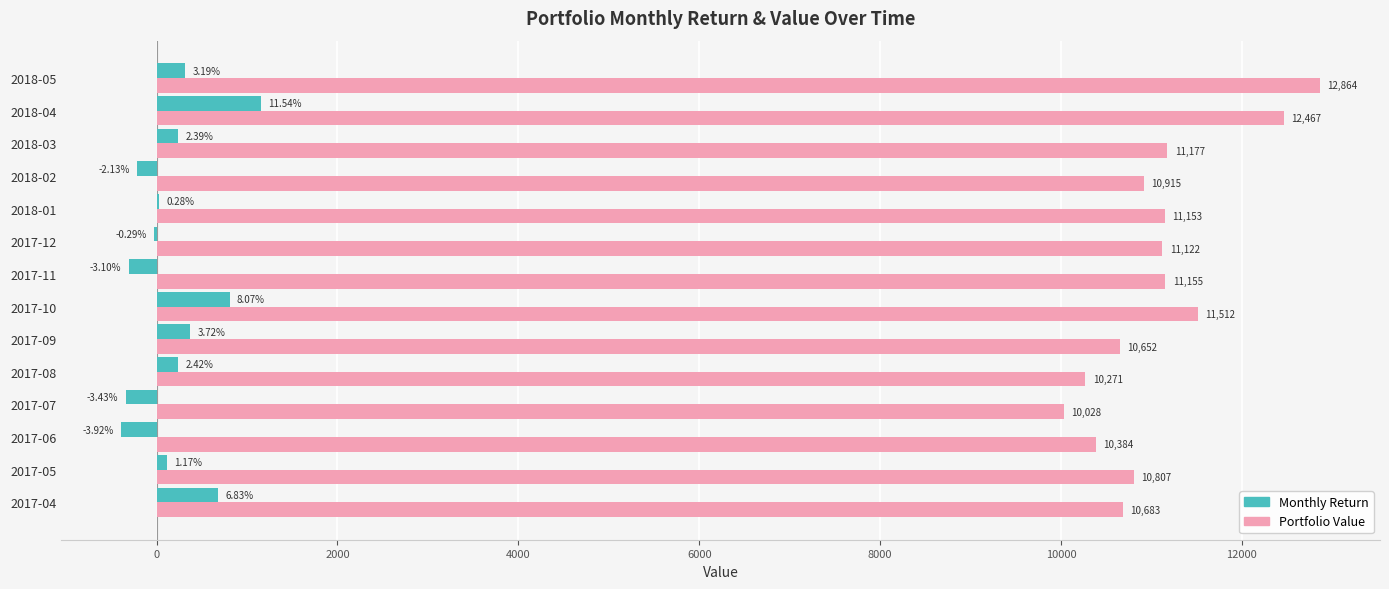

At which category is the sum across all series the highest?

2018-04